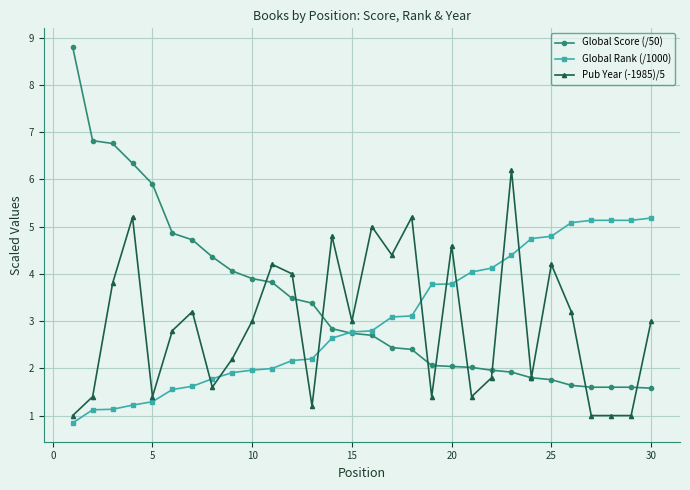

Is this an area chart (filled region under the line)?

No